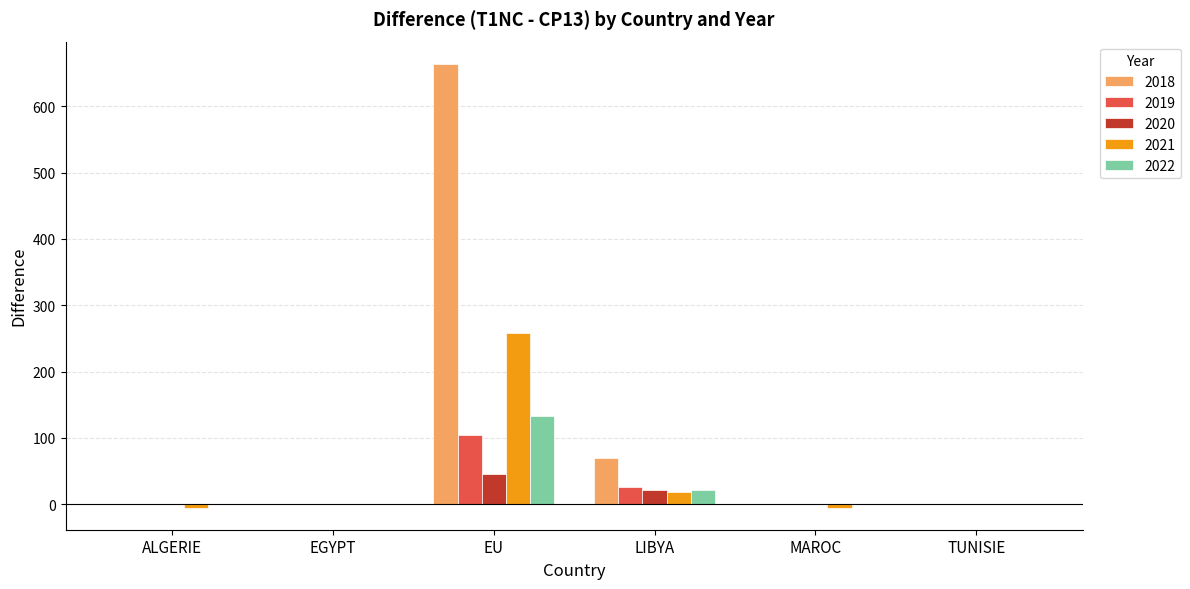

What is the sum of all 2021 values?

267